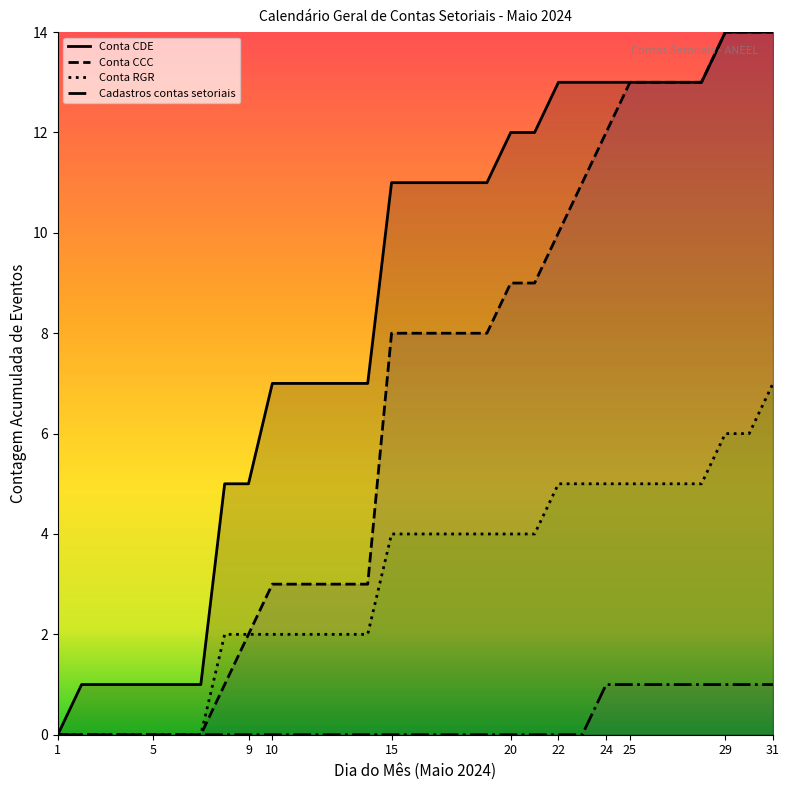

True or false: Conta CDE has more than 0 interior local peaks.

False